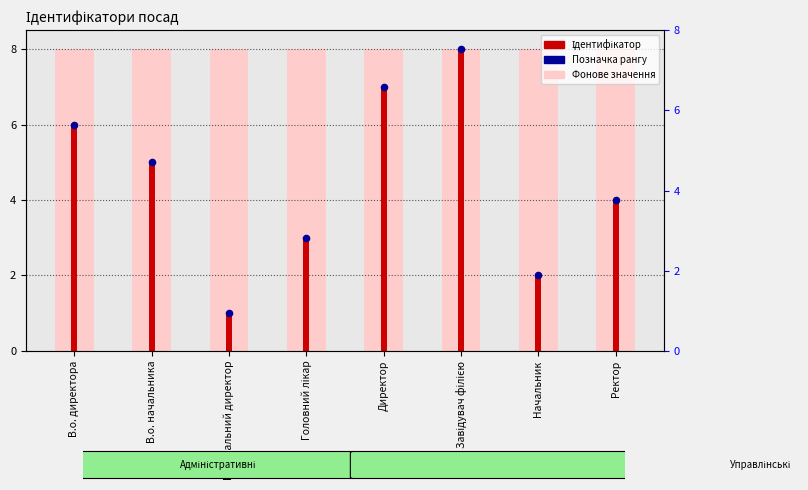

What is the ratio of the value at Генеральний директор to the value at Начальник?

0.5